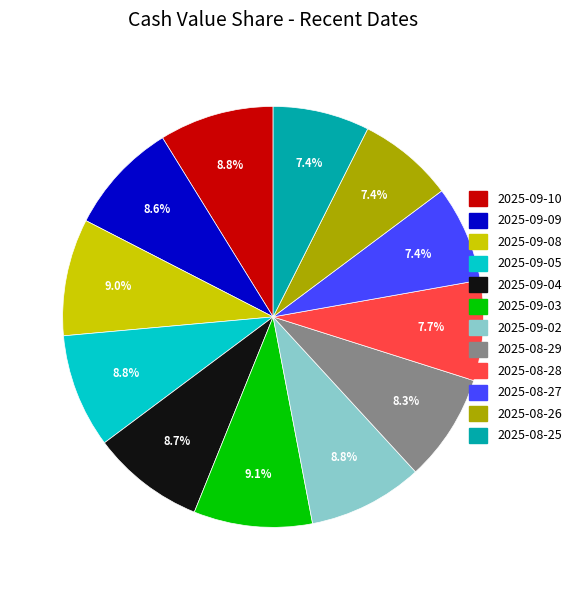

Does 2025-08-28 account for over 50% of the chart?

No